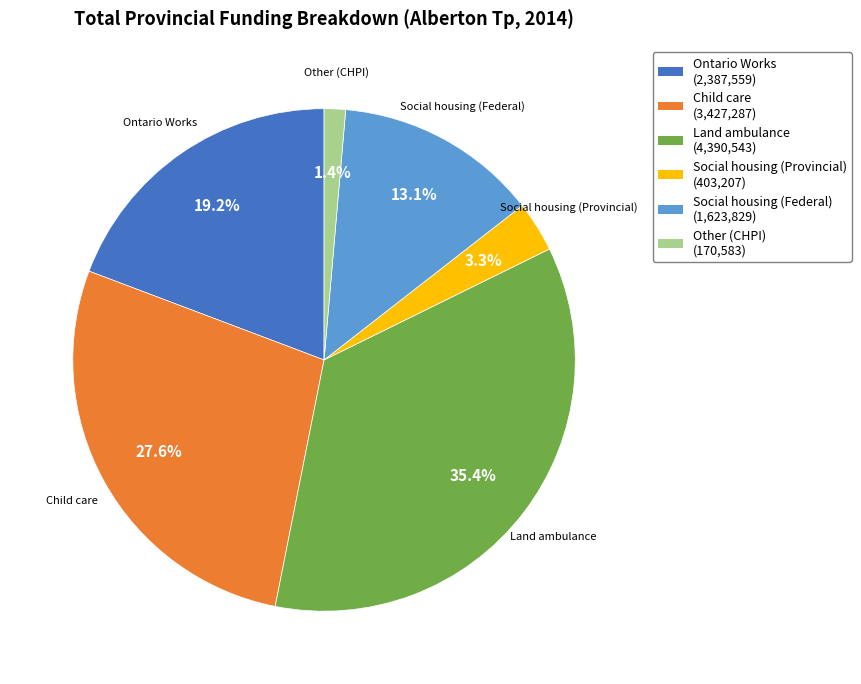

Count the number of slices in the pie.

6